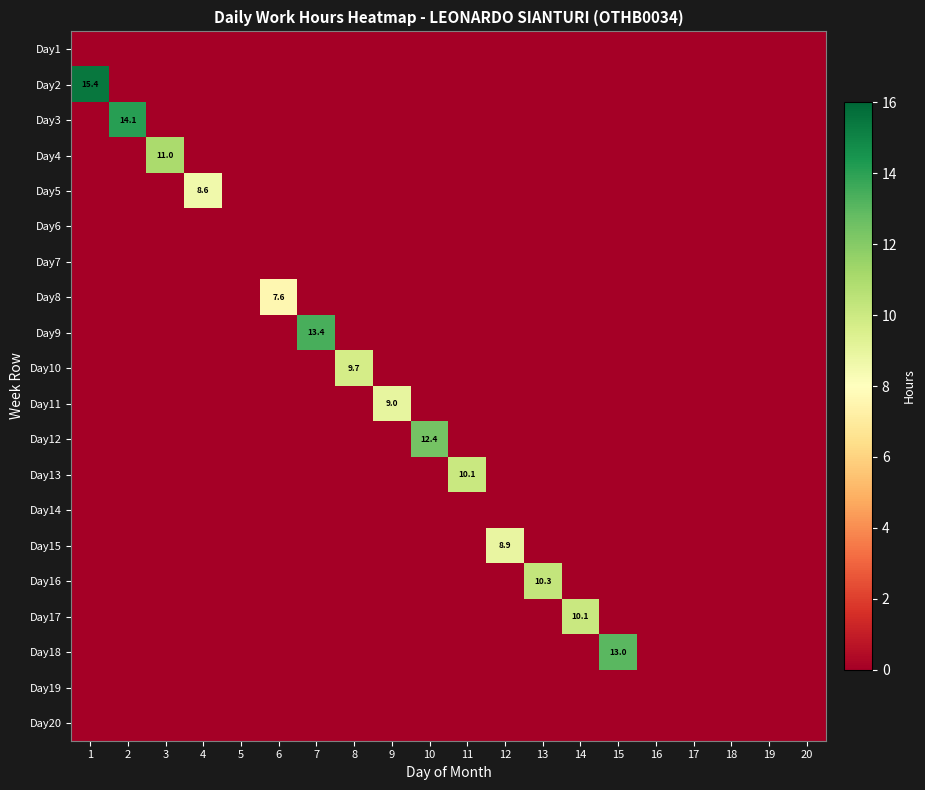

The value of Day3 at 2 is 6.5. True or false?

False